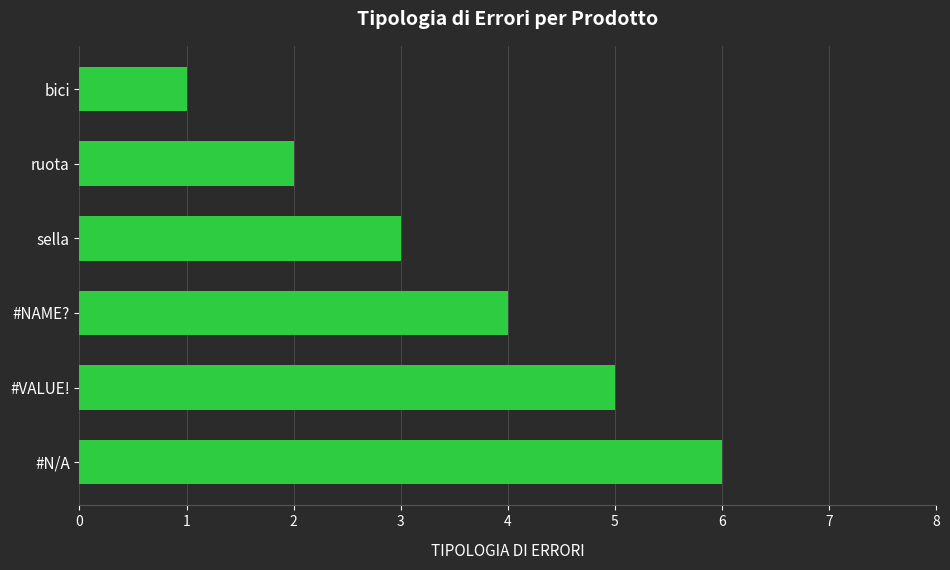

Where is the data nearest to the value 3?

sella